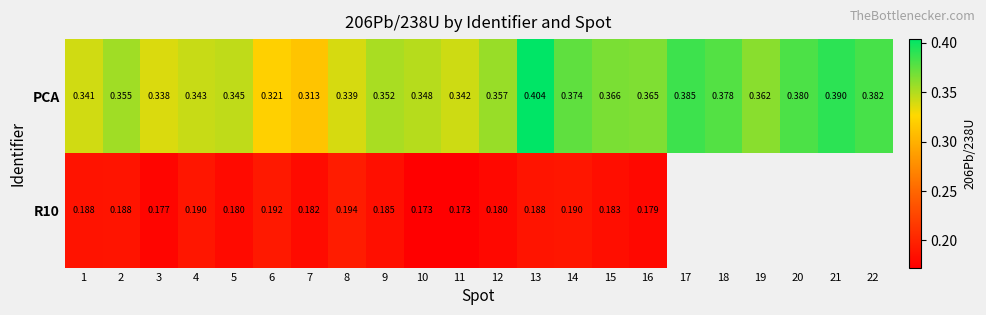

Is the value of R10 at 9 greater than the value of PCA at 22?

No